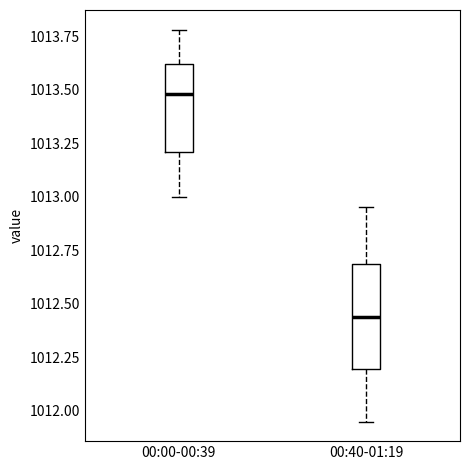

Reading left to right, read every box against the y-axis: the position of its median line, the range the box covers, and the ends of its whiskers. The values are not printed on the chart, so give them approximately, as read against the axis.

00:00-00:39: median 1013.50, box 1013.20 to 1013.60, whiskers 1013.00 to 1013.80
00:40-01:19: median 1012.45, box 1012.20 to 1012.70, whiskers 1011.95 to 1012.95